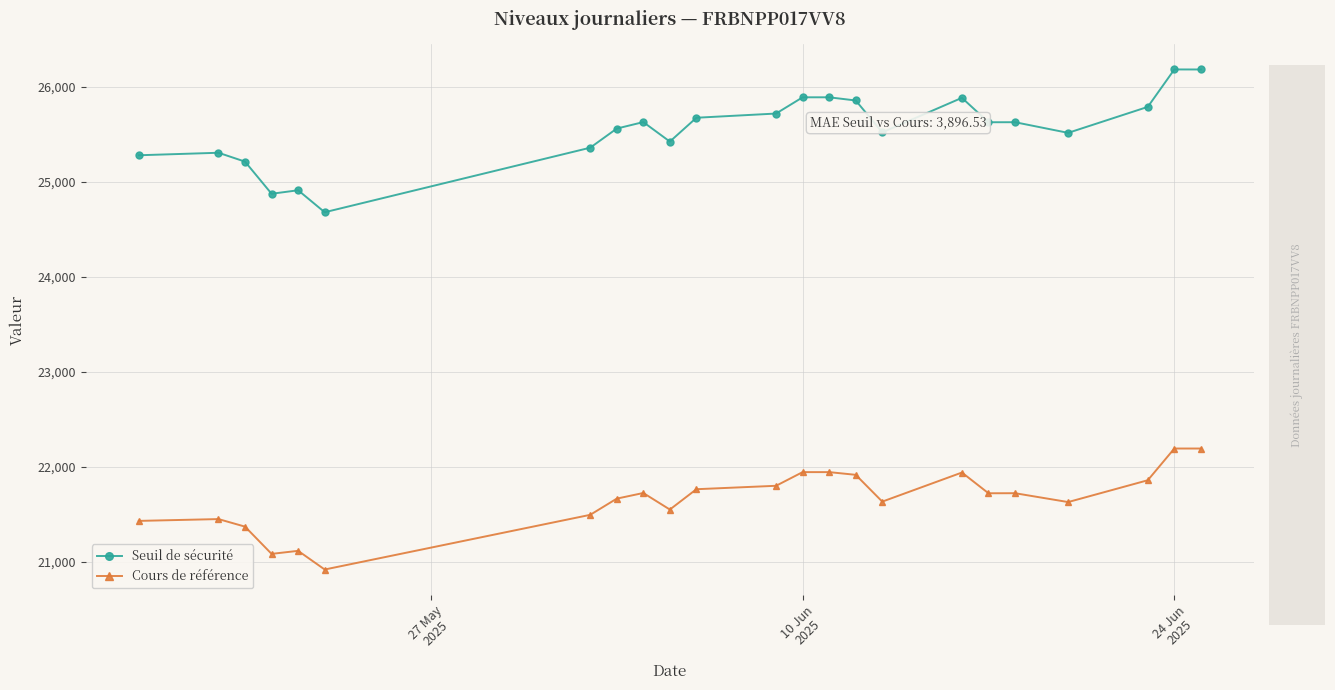

What is the difference between the maximum and second lowest values in the Cours de référence series?

1110.2